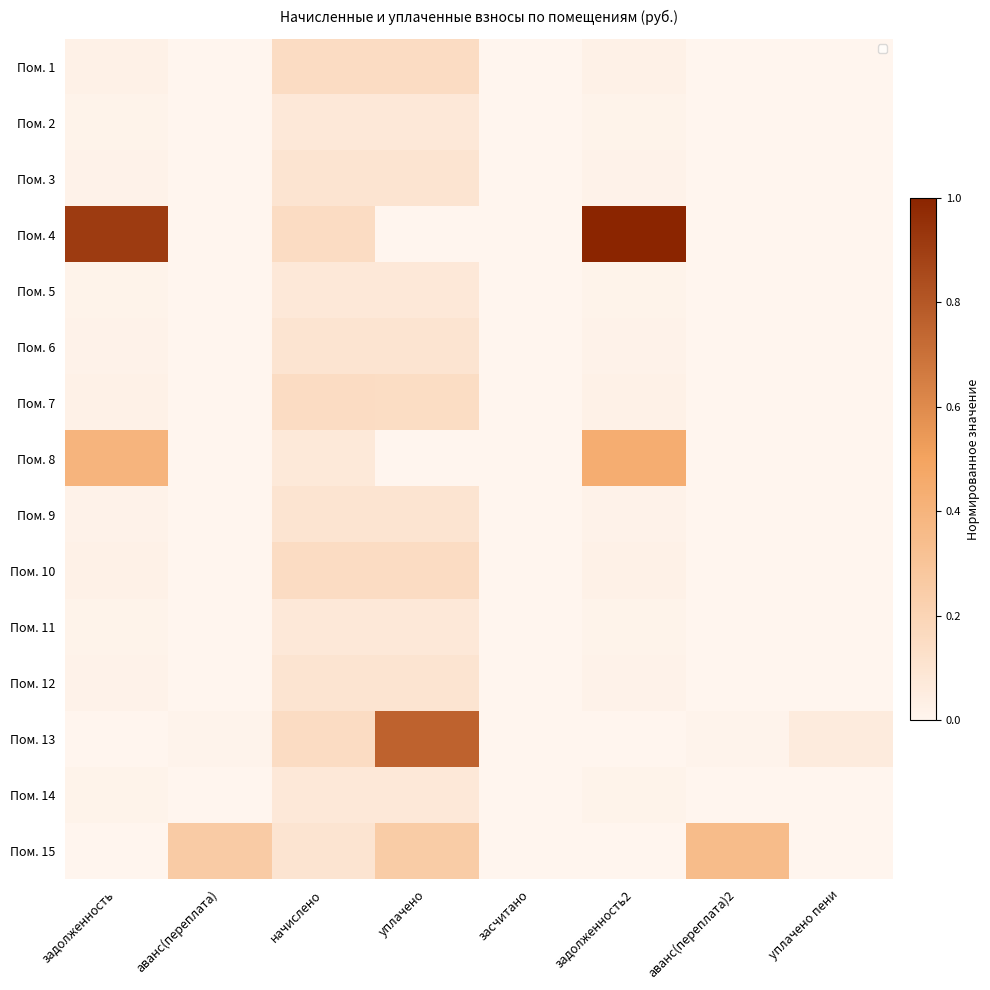

The Пом. 3 series shows 0.0 at аванс(переплата). True or false?

True